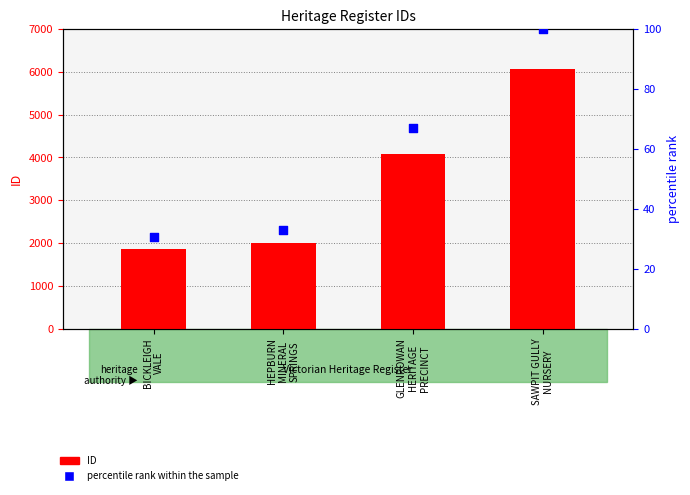

Is the value of percentile rank within the sample at BICKLEIGH
VALE greater than the value of ID at GLENROWAN
HERITAGE
PRECINCT?

No